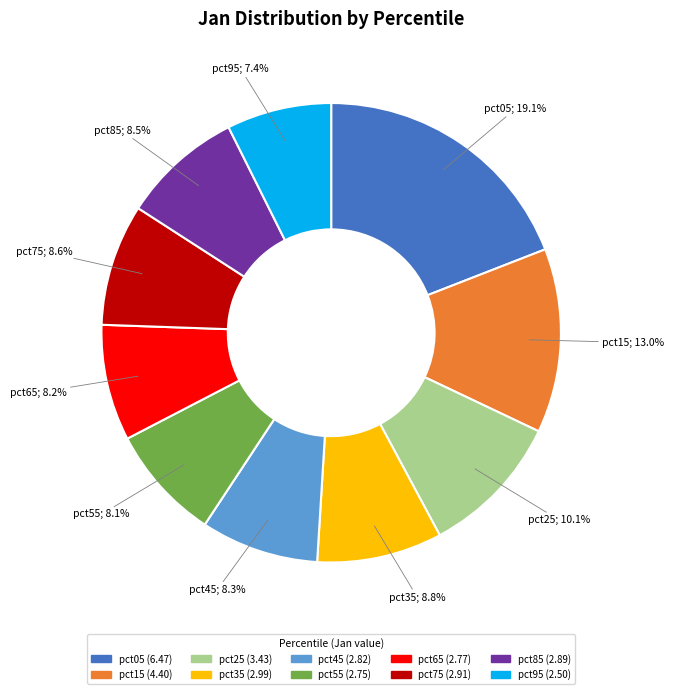

Is pct85 the majority of the pie?

No